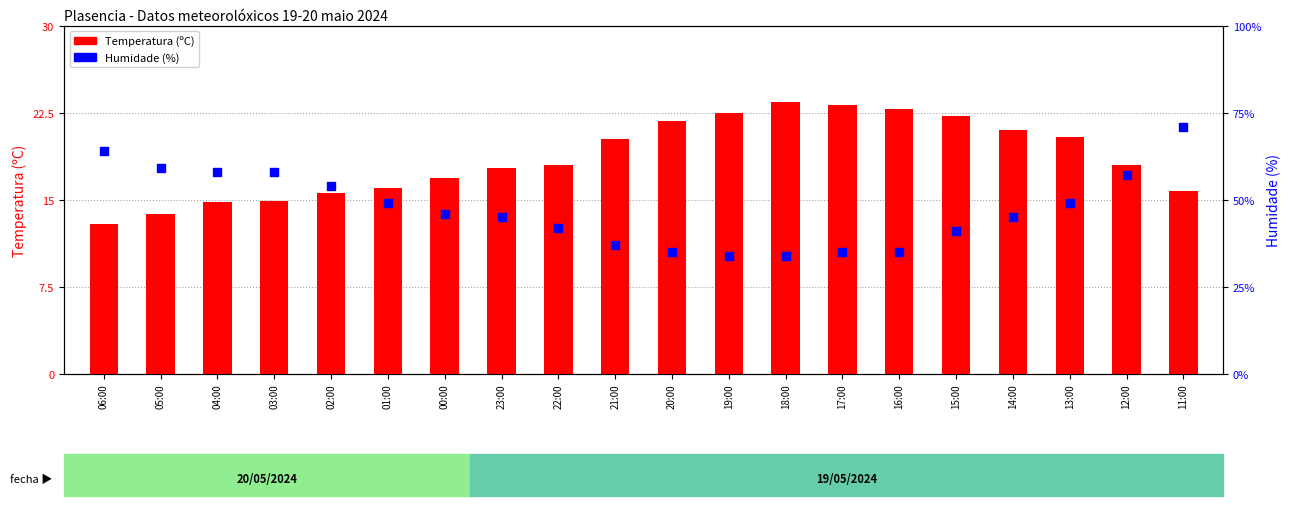

At how many categories does at least one series exceed 57?

5